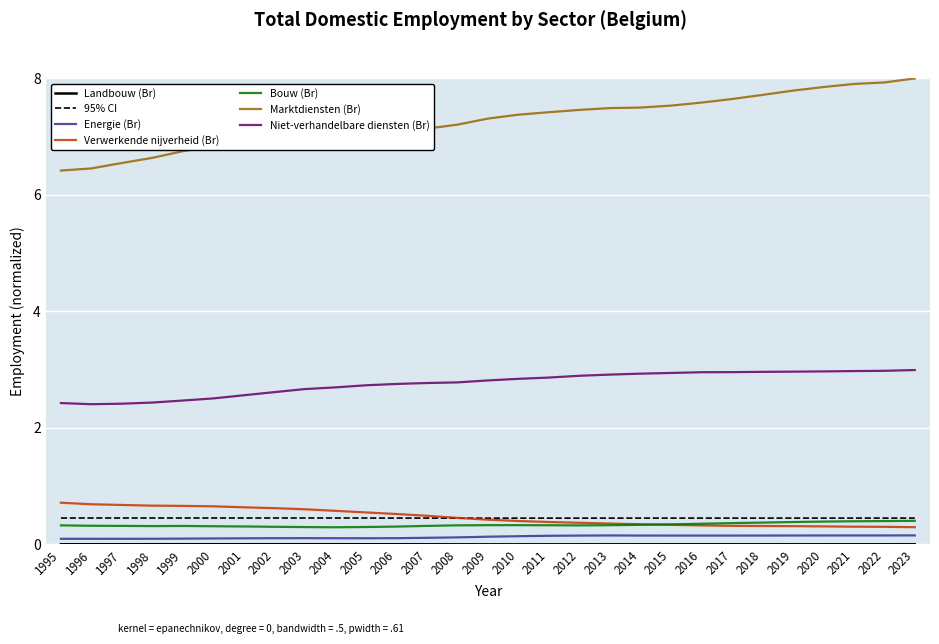

What is the value of the Energie (Br) point at the 18th from the left?

0.2